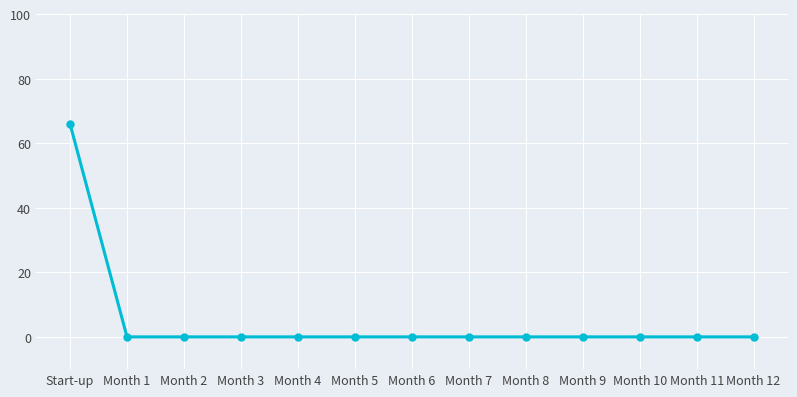

What is the sum of all values?

66